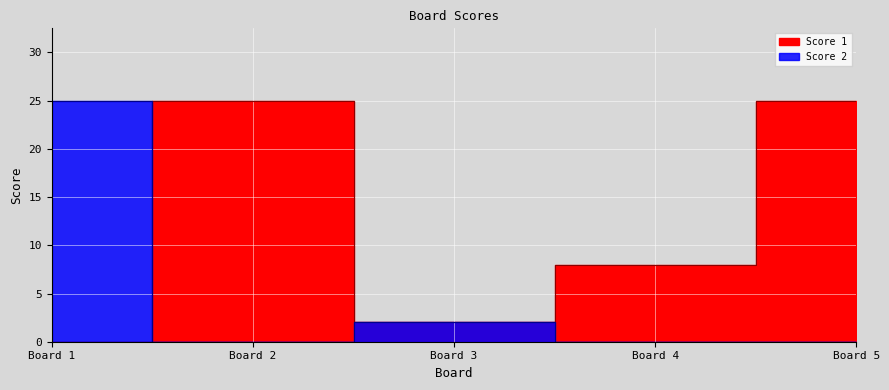

What is the difference between the second highest and second lowest values in the Score 1 series?

23